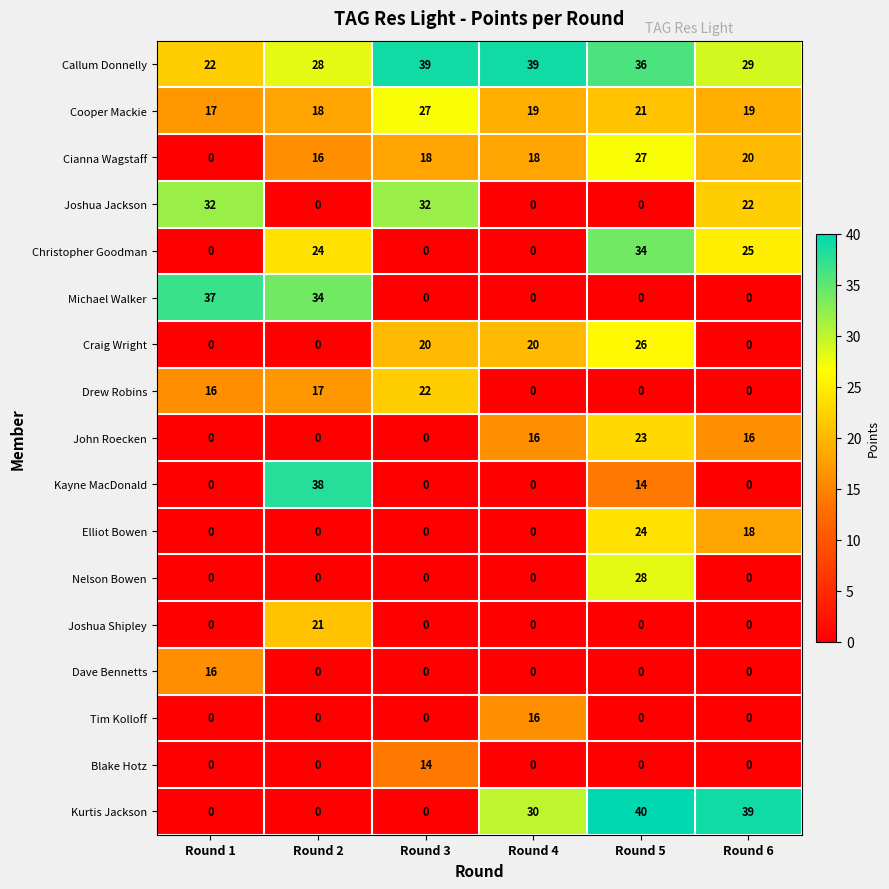

Which series has the largest range (max minus min)?

Kurtis Jackson